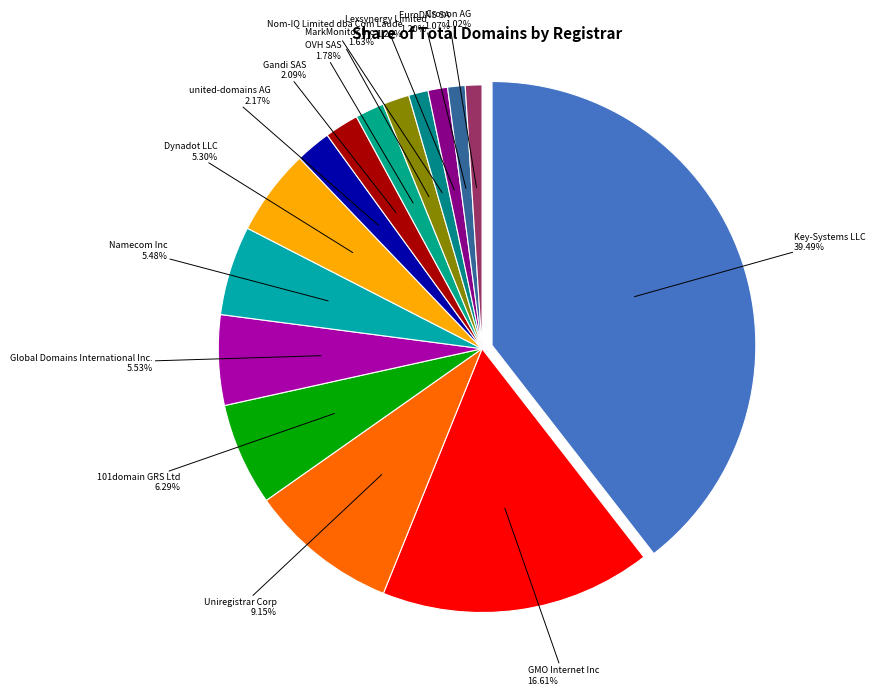

To the nearest percent, what is the difference between the largest and smallest slice percentages?

38%